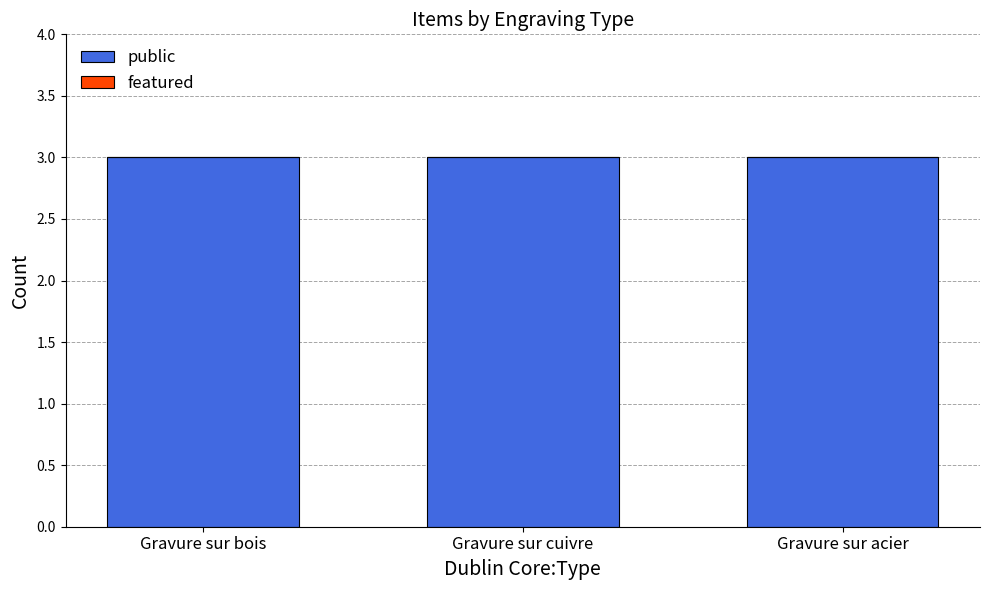

Is it true that featured equals 0 at Gravure sur acier?

True